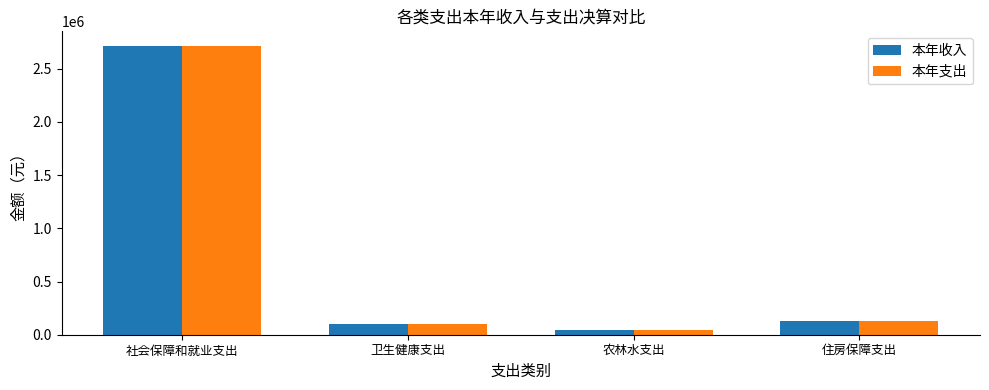

At which category is the sum across all series the highest?

社会保障和就业支出